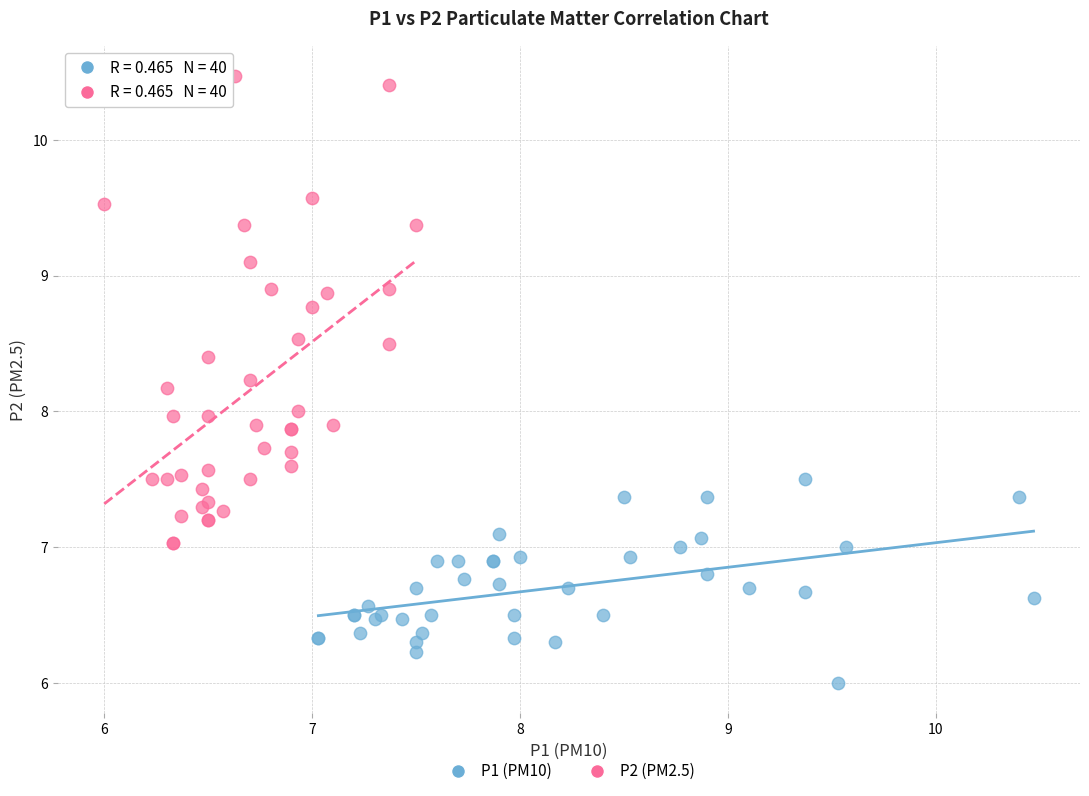

Which series has the widest spread of Y values?

P2 (PM2.5)